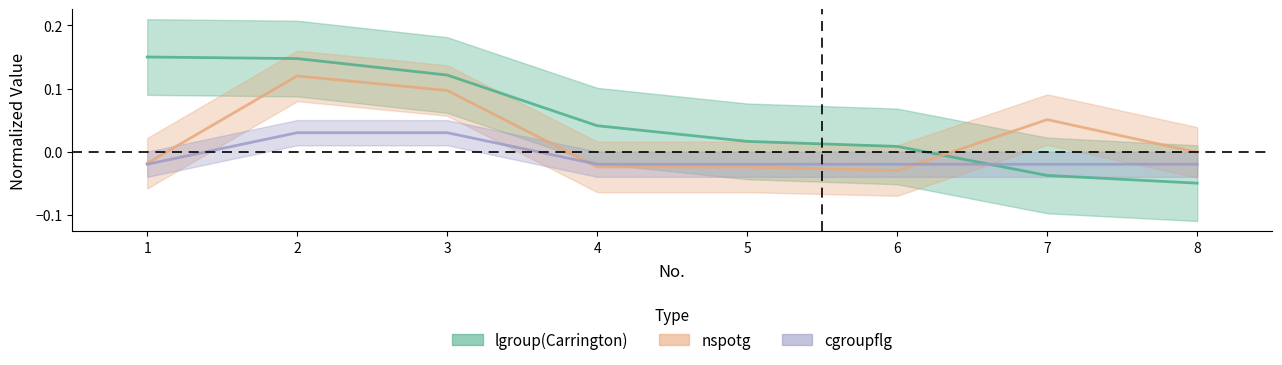

Is it true that cgroupflg equals -0.0 at 7?

False